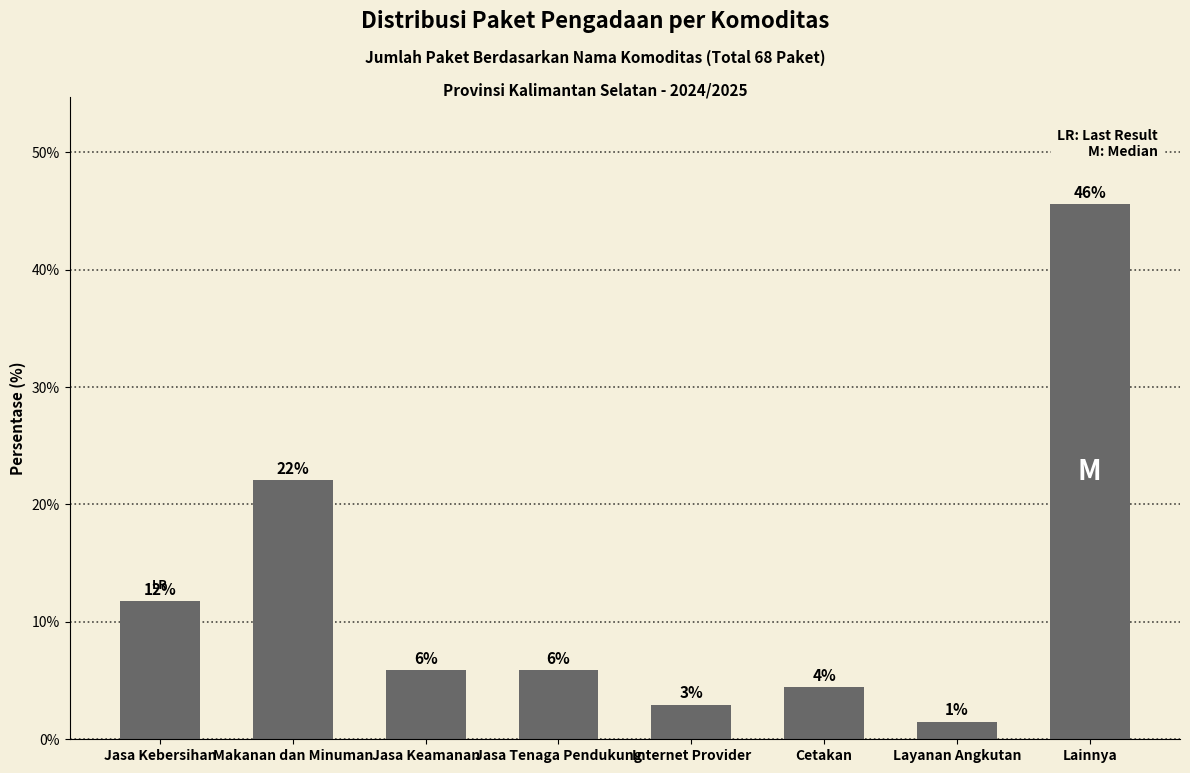

Is it true that the value at Jasa Tenaga Pendukung is 5.9?

True